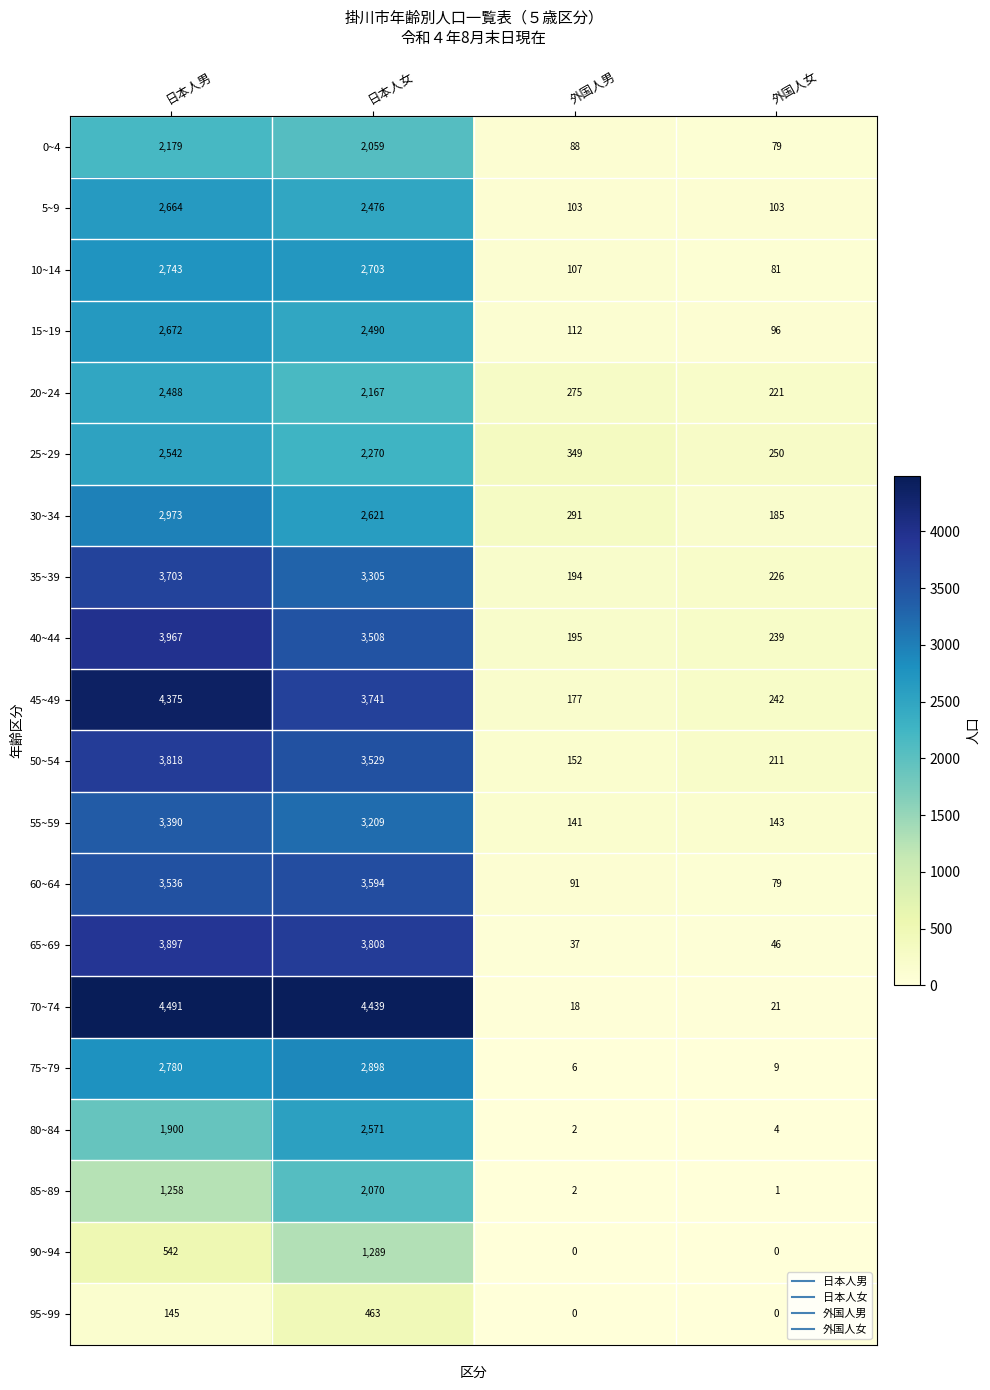

What is the difference between the maximum and minimum values in the 70~74 series?

4473